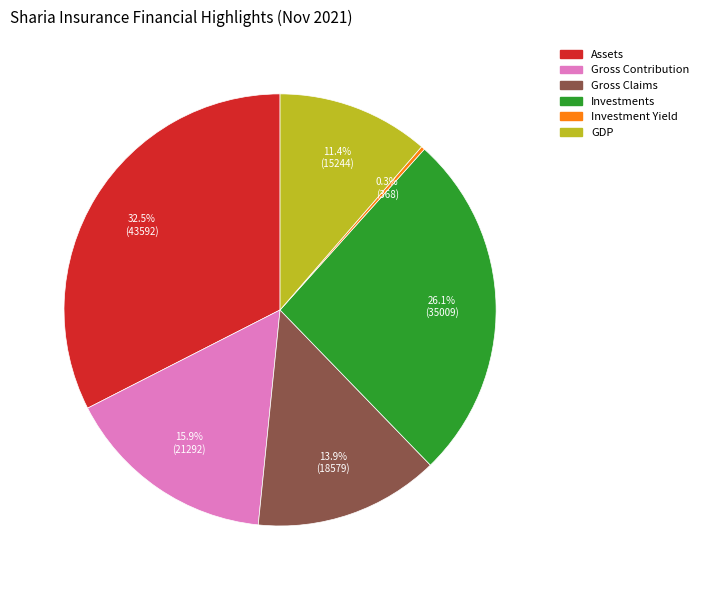

To the nearest percent, what is the difference between the largest and smallest slice percentages?

32%